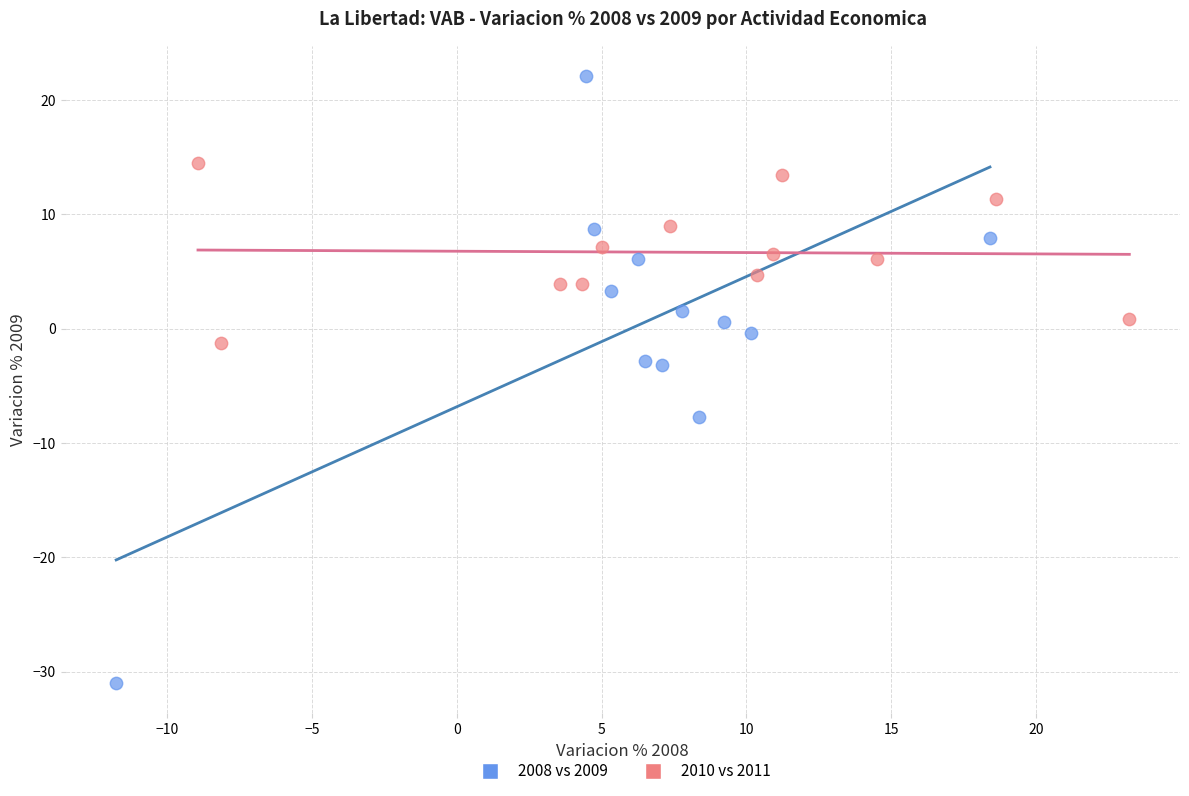

What are all the series names shown in the legend?

2008 vs 2009, 2010 vs 2011